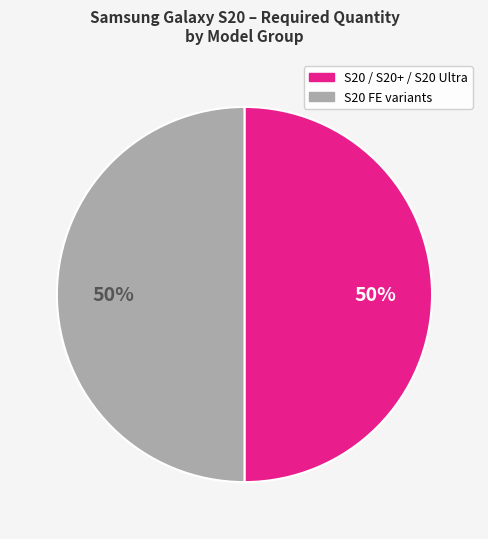

To the nearest percent, what is the average slice percentage?

50%